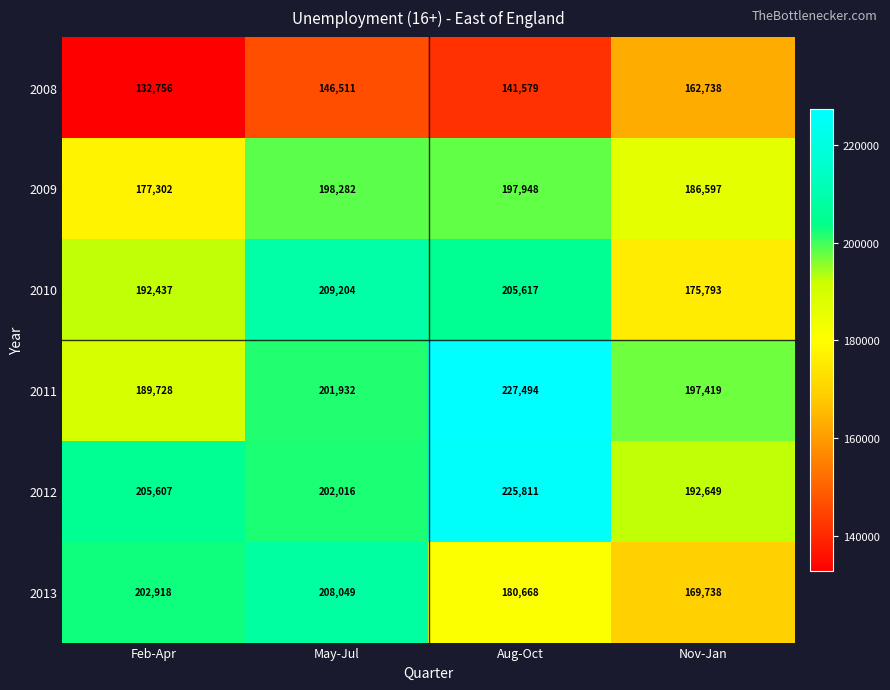

At which category is the sum across all series the highest?

Aug-Oct